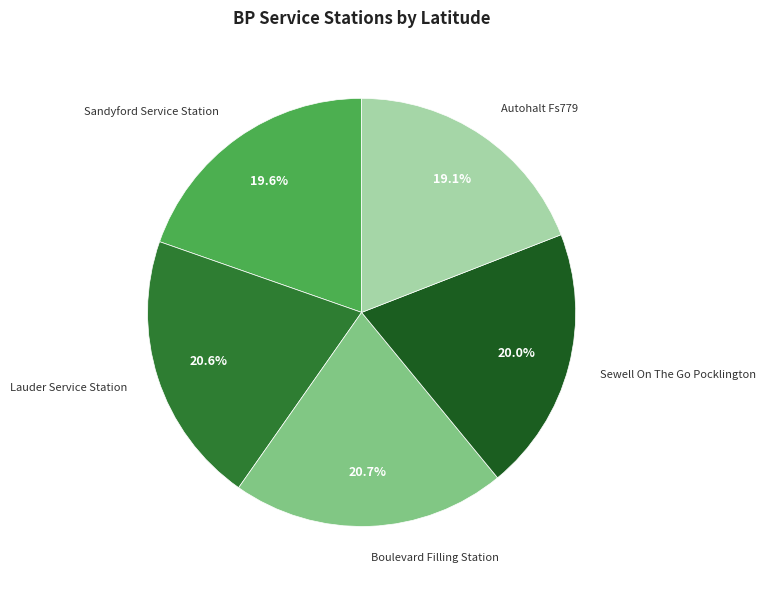

Is there any slice that represents more than half of the pie?

No